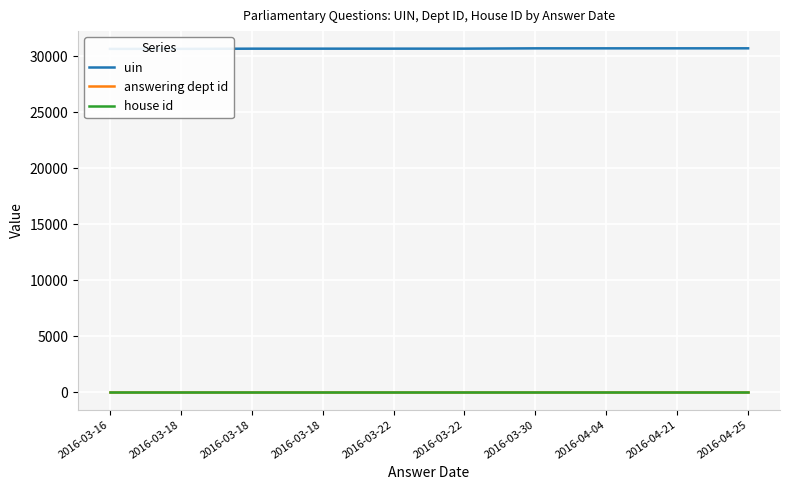

True or false: house id and answering dept id cross at least once.

False